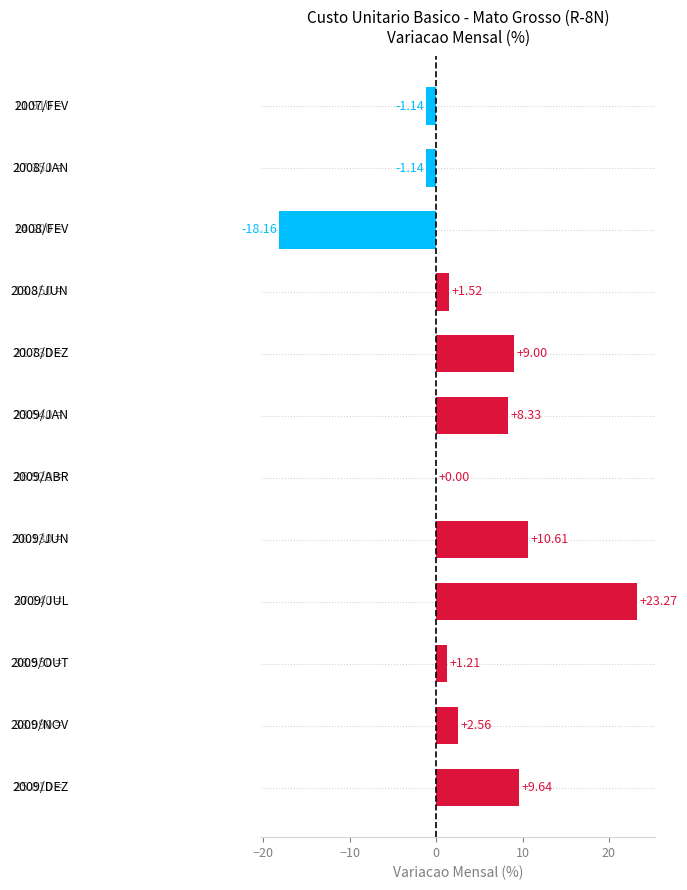

What is the sum of all values?

45.7